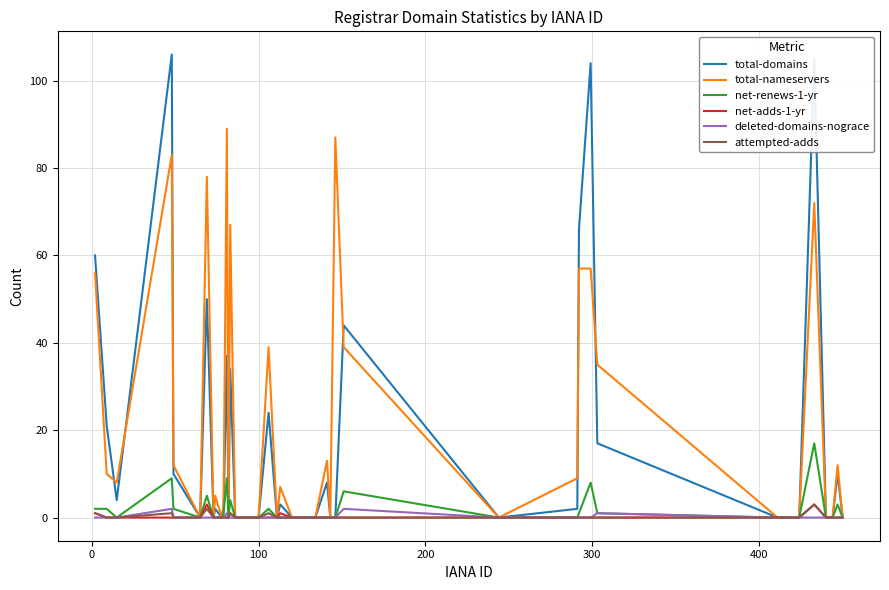

What is the maximum value shown in the chart?

106